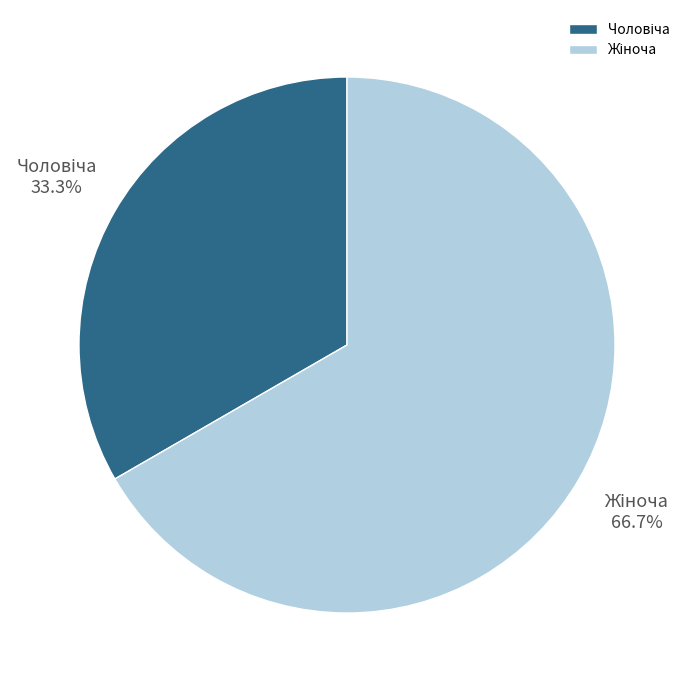

Does any single category account for the majority?

Yes